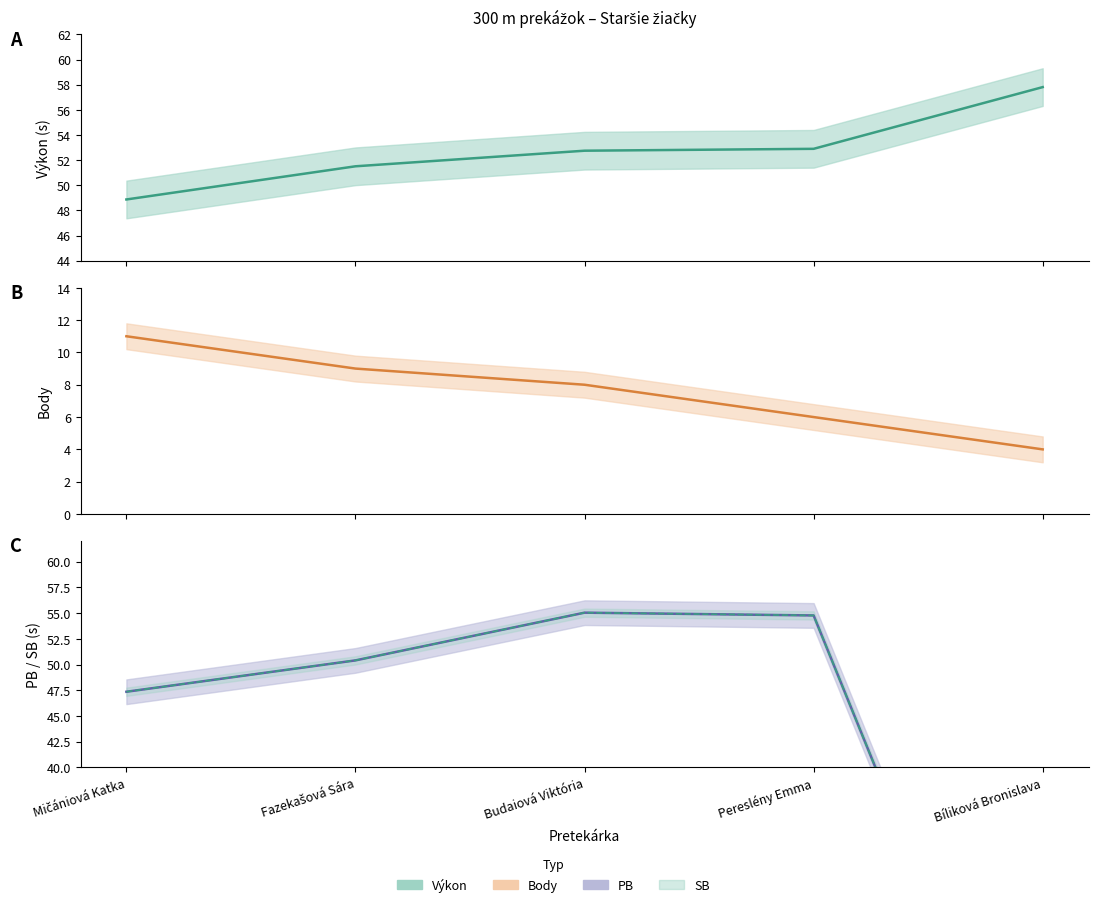

Count the Poradie values in the range 6 to 9.

3